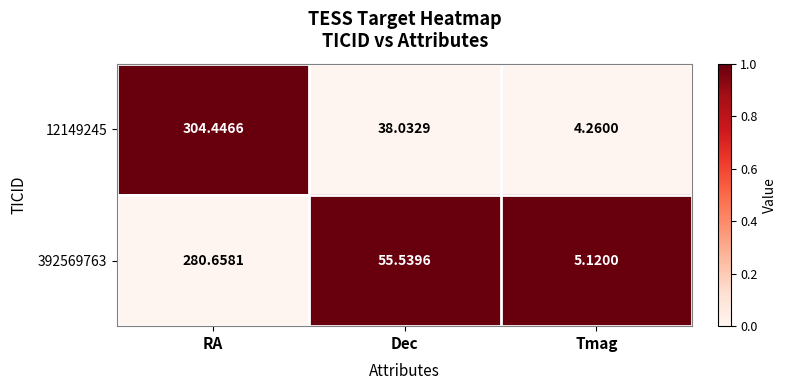

At which category is the sum across all series the highest?

RA